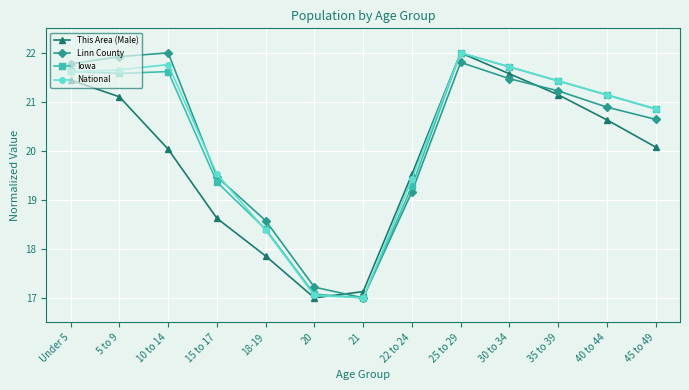

How many intersections are there between Linn County and This Area (Male)?

2